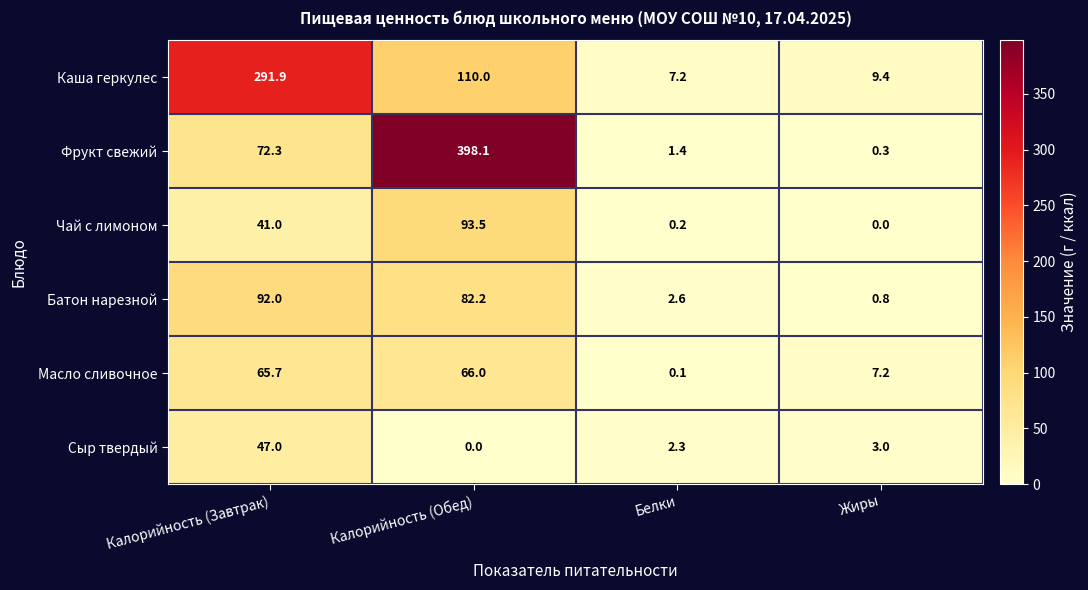

Reading left to right, extract all data points from this chart.

Каша геркулес: 291.9	110.0	7.2	9.4
Фрукт свежий: 72.3	398.1	1.4	0.3
Чай с лимоном: 41.0	93.5	0.2	0.0
Батон нарезной: 92.0	82.2	2.6	0.8
Масло сливочное: 65.7	66.0	0.1	7.2
Сыр твердый: 47.0	0.0	2.3	3.0